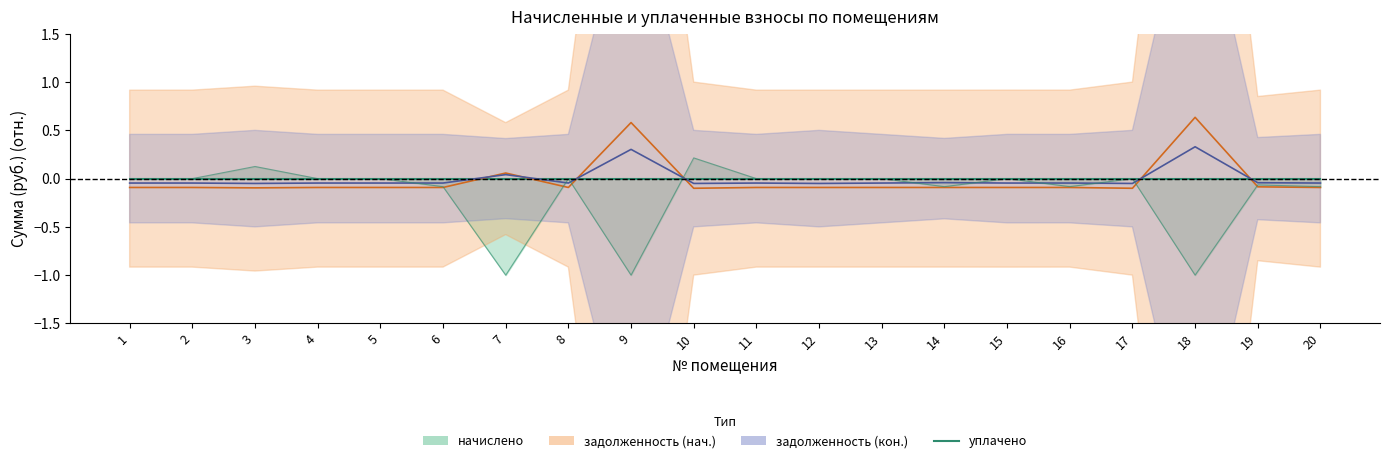

Where is the first local minimum?

7